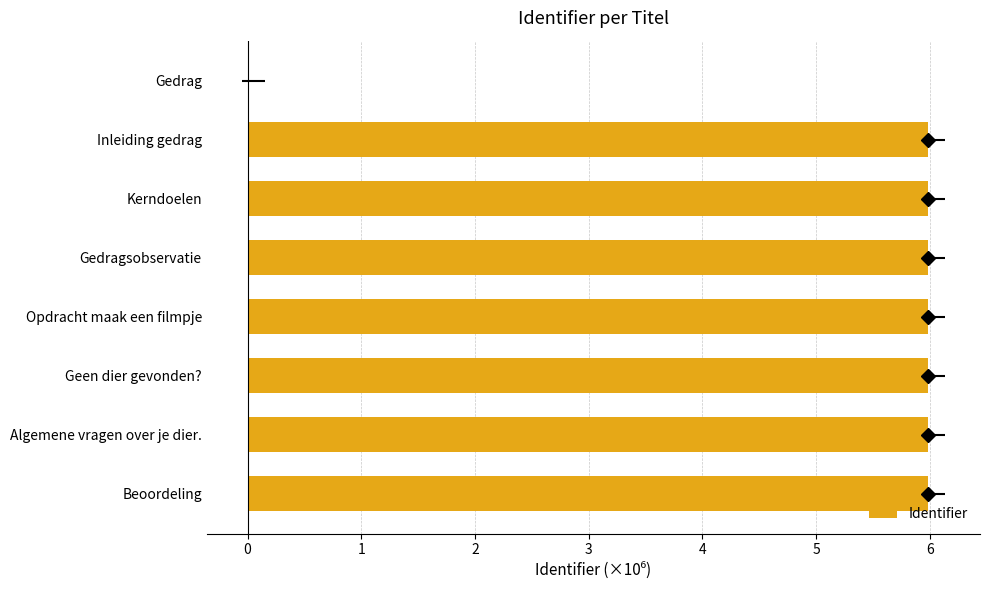

What position from the left is Geen dier gevonden??

6